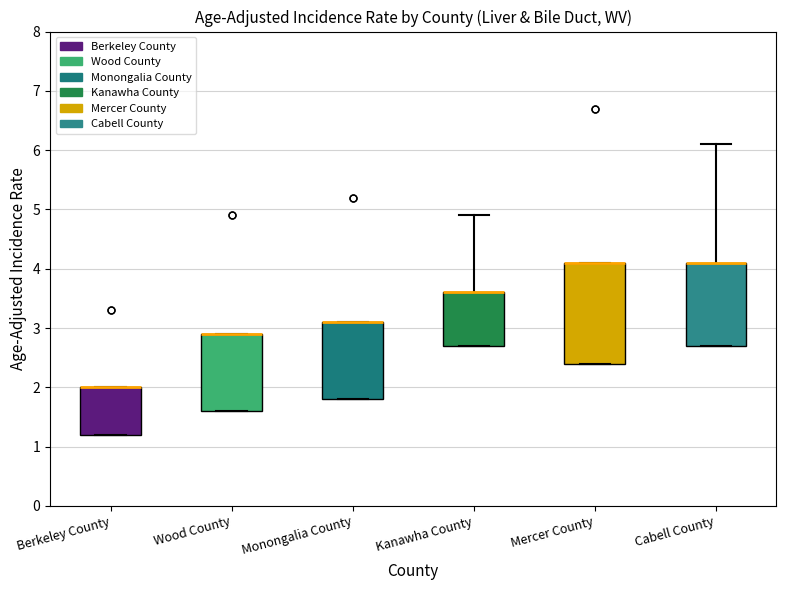

Where is the lower edge of the box for Mercer County on the y-axis? The values are not printed on the chart, so give them approximately, as read against the axis.

2.4